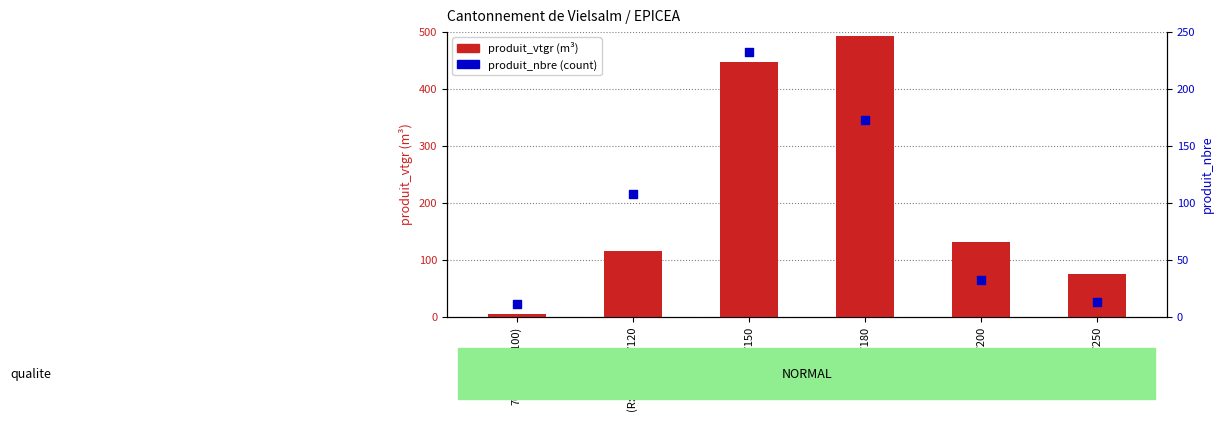

Which series has the largest total across all categories?

produit_vtgr